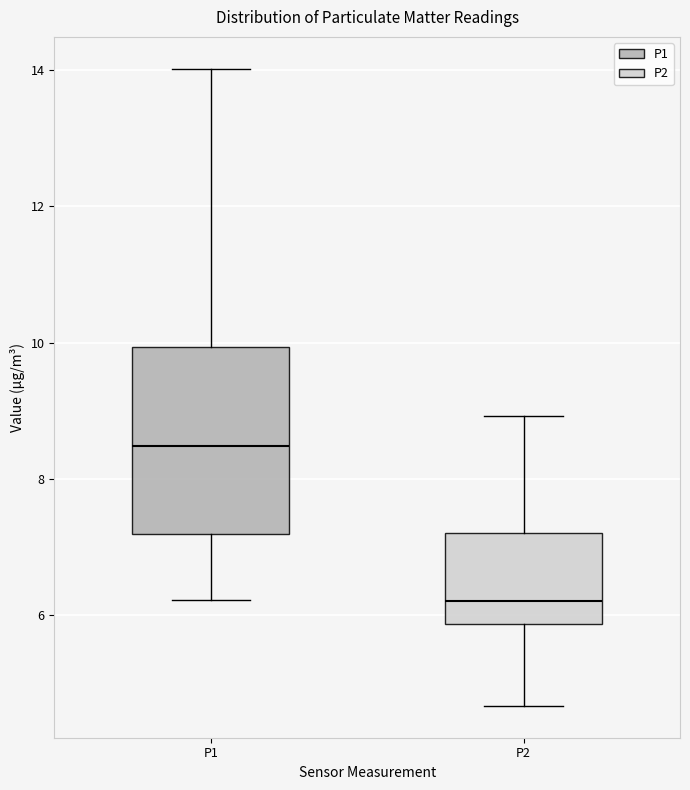

Where does the lower whisker of the box for P1 end on the y-axis? The values are not printed on the chart, so give them approximately, as read against the axis.

6.2